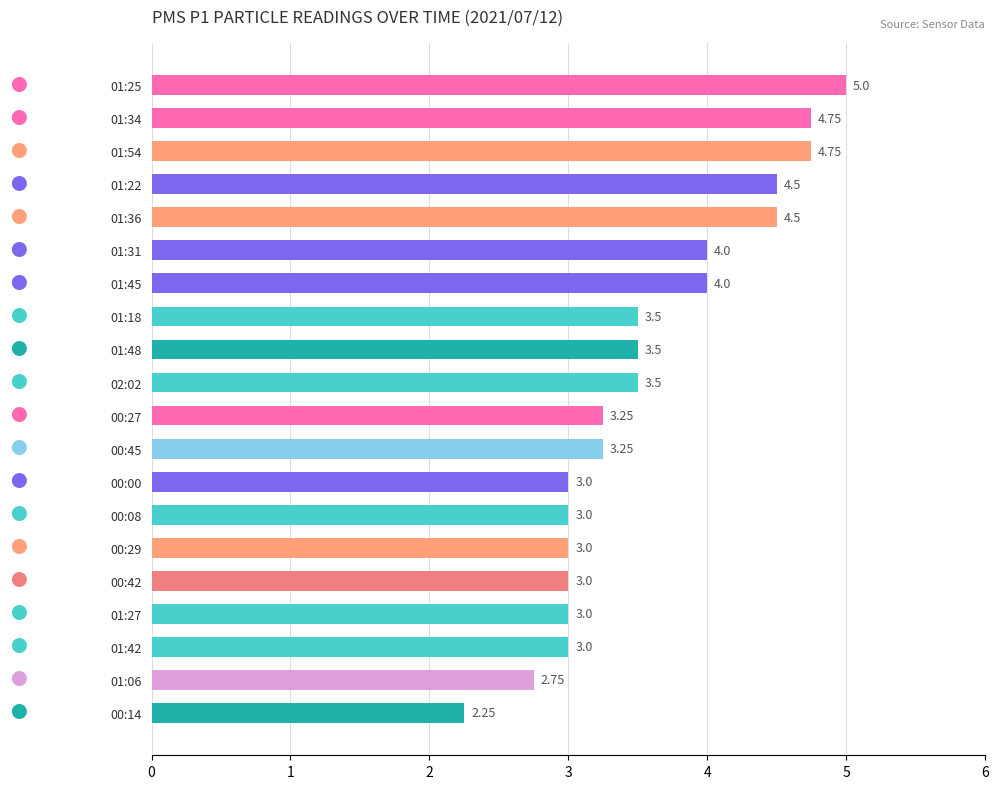

How many bars are there in total?

20